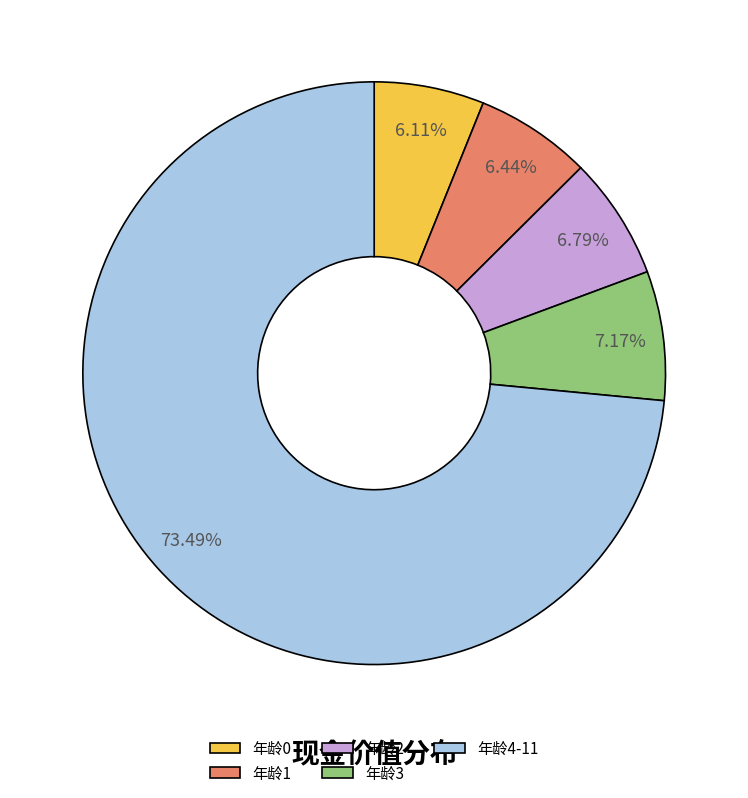

Is the sum of 年龄3 and 年龄4-11 greater than half?

Yes